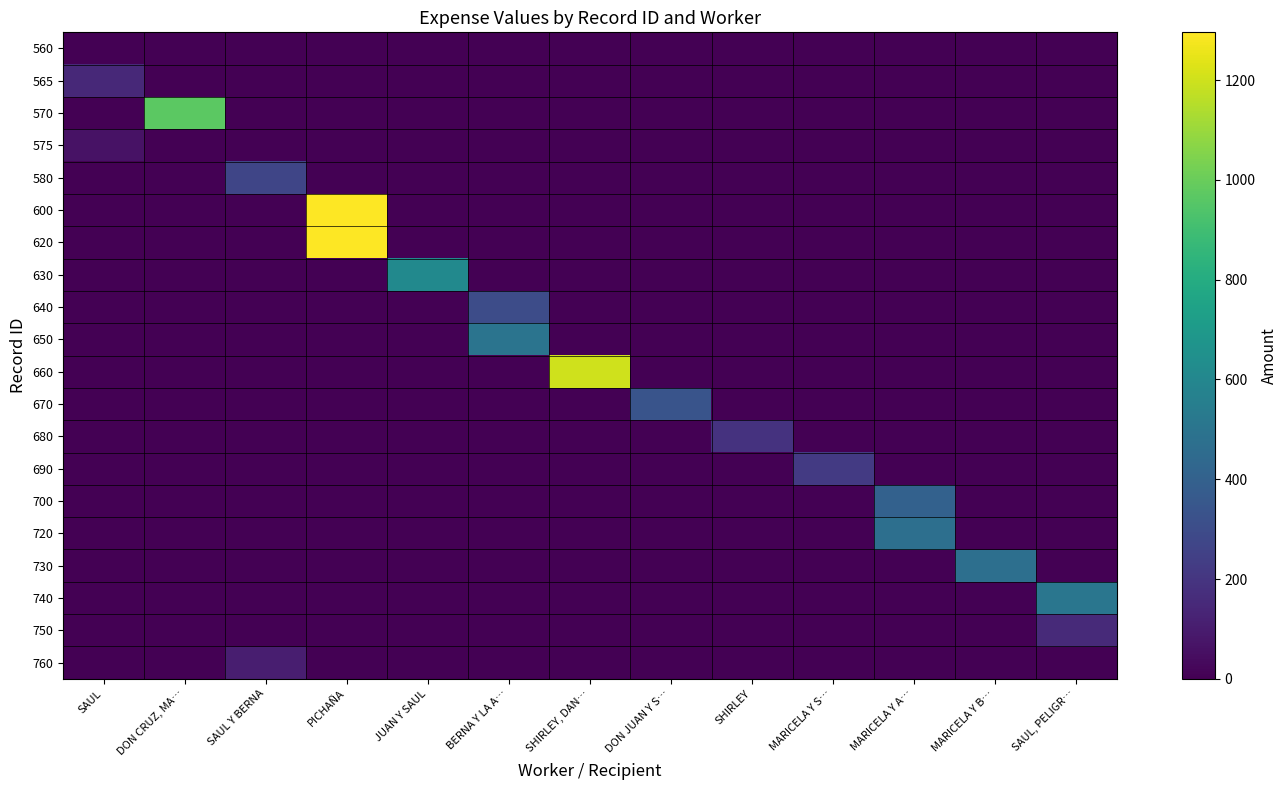

At how many categories does at least one series exceed 979?

2